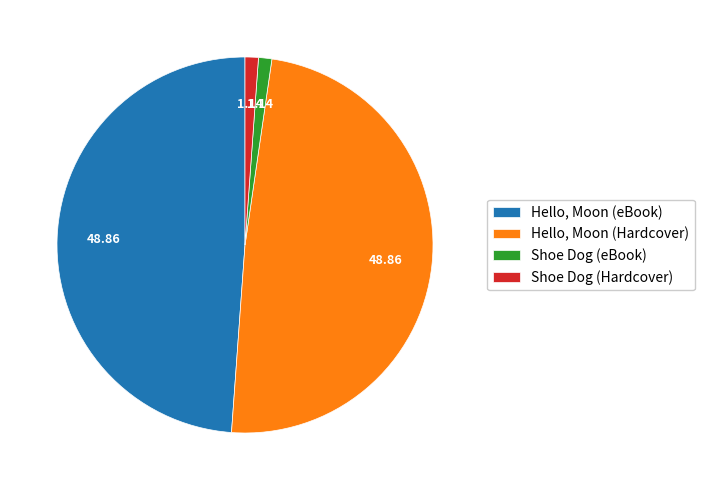

Which has a higher value, Hello, Moon (Hardcover) or Shoe Dog (eBook)?

Hello, Moon (Hardcover)